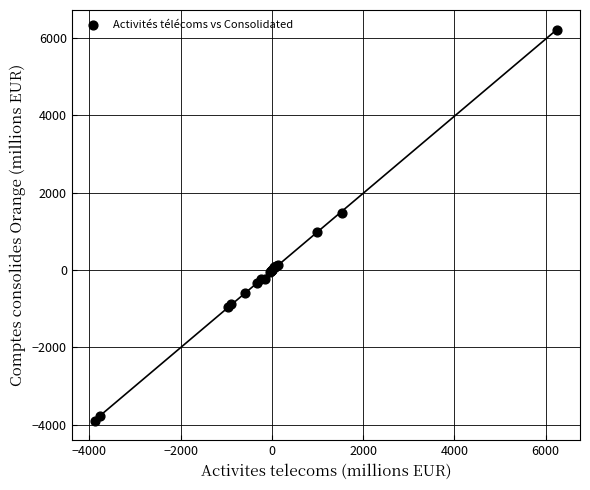

What Y value in the scatter plot is closest to 1161?

985.5